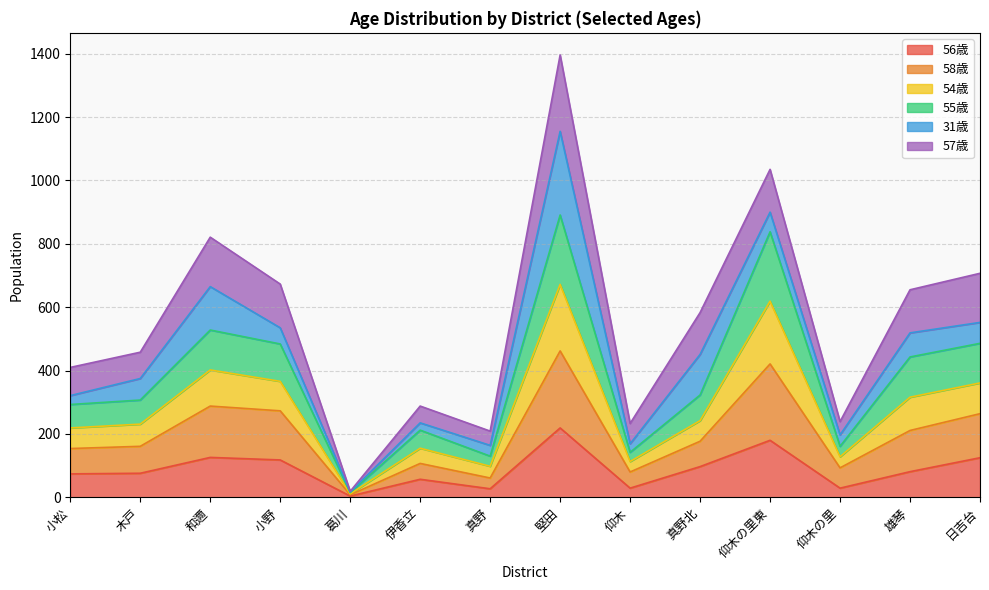

What is the minimum value shown in the chart?

4